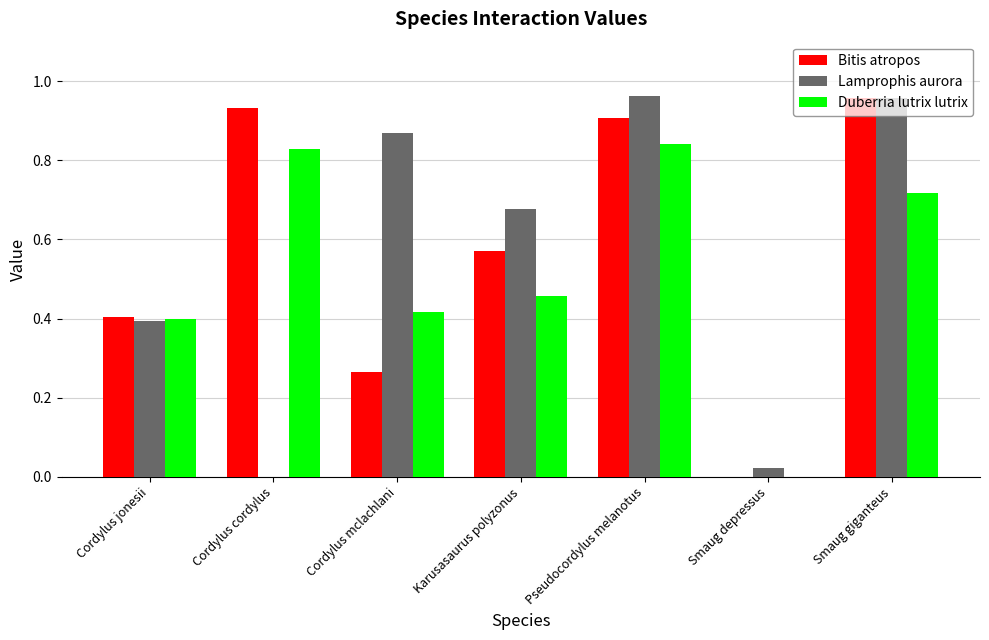

What is the total value across all series at Cordylus cordylus?

1.8